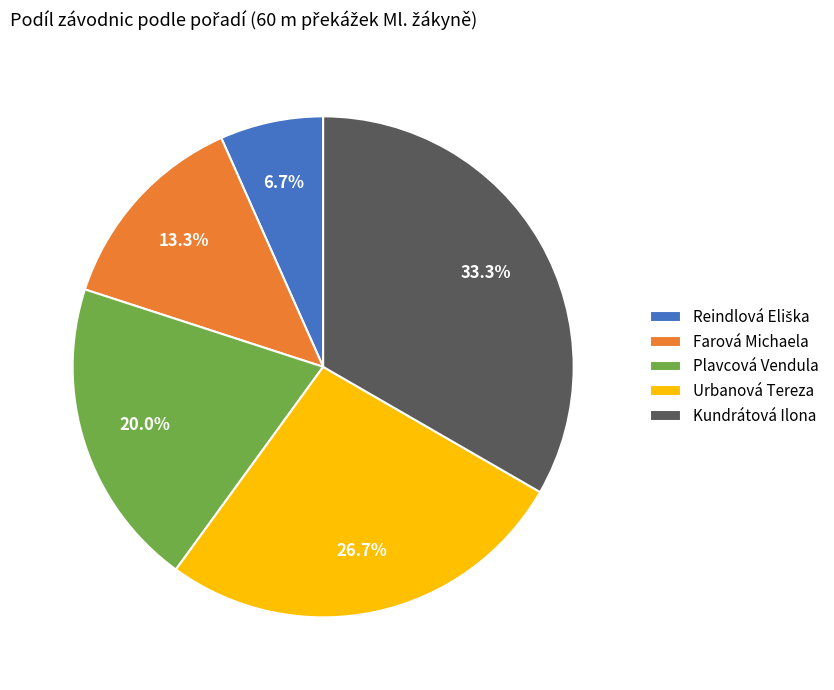

How many slices are in this pie chart?

5